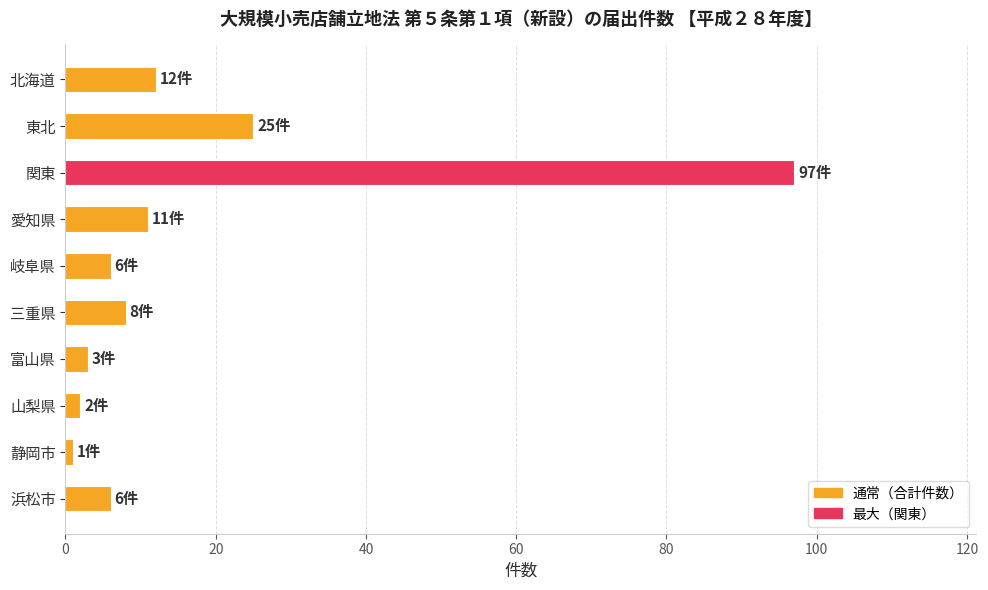

Reading bottom to top, list all the values displayed in this chart.

6	1	2	3	8	6	11	97	25	12